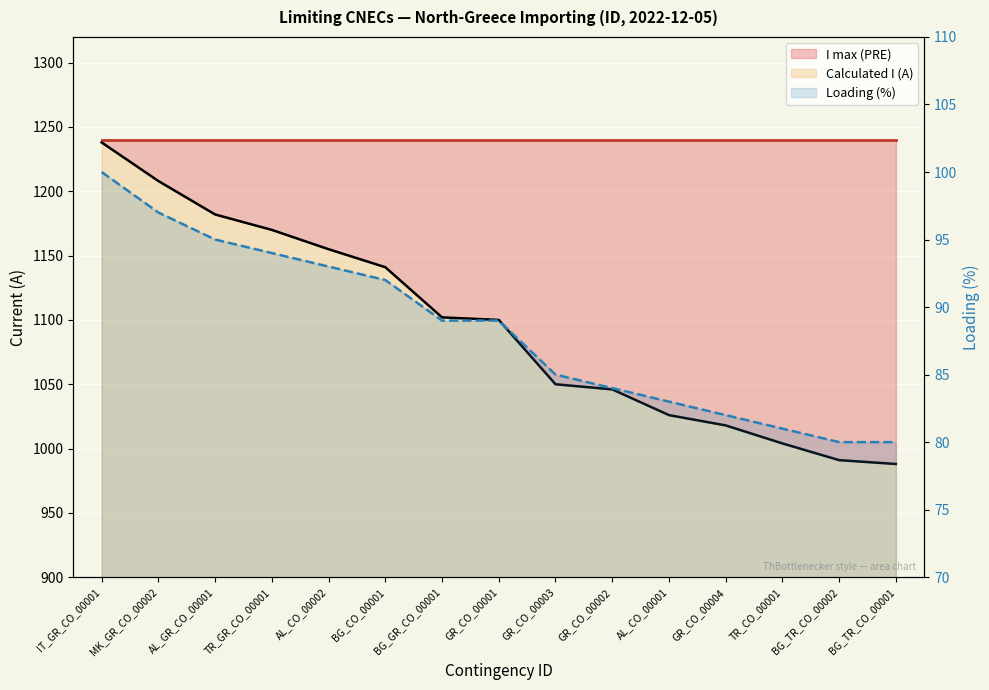

Where is the data nearest to the value 90?

BG_GR_CO_00001